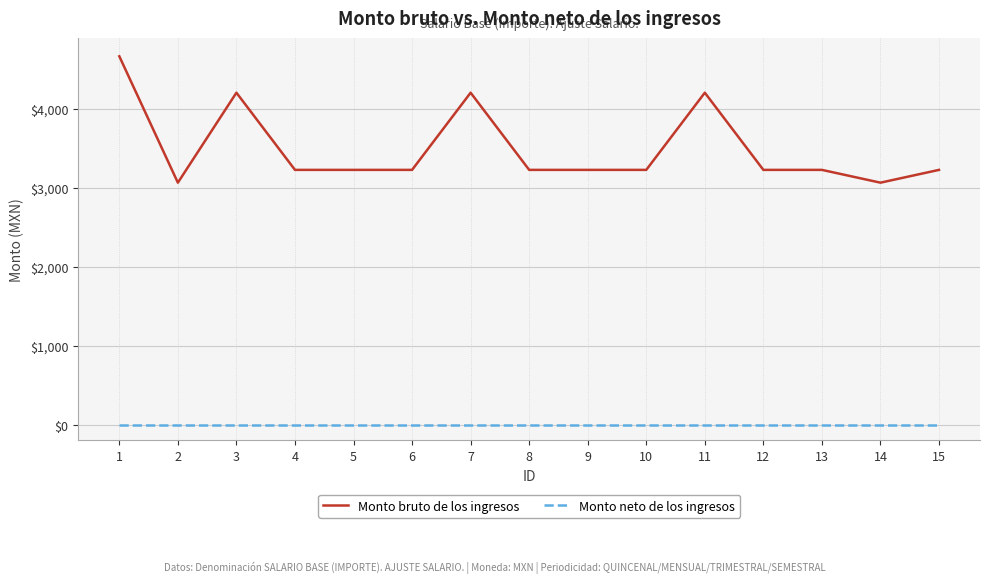

What are all the series names shown in the legend?

Monto bruto de los ingresos, Monto neto de los ingresos